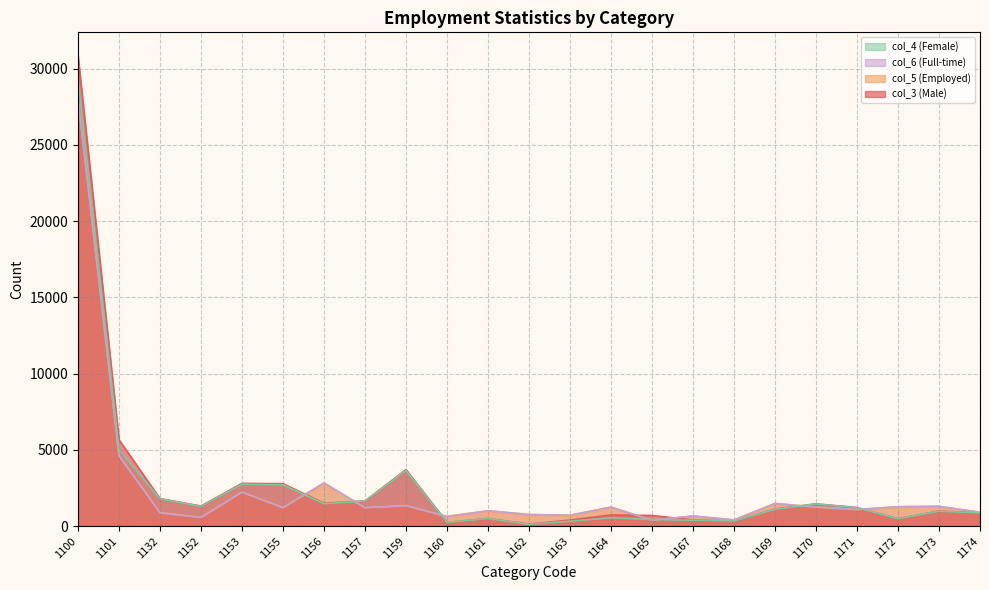

How many values in the col_6 (Full-time) series exceed 1210?

11